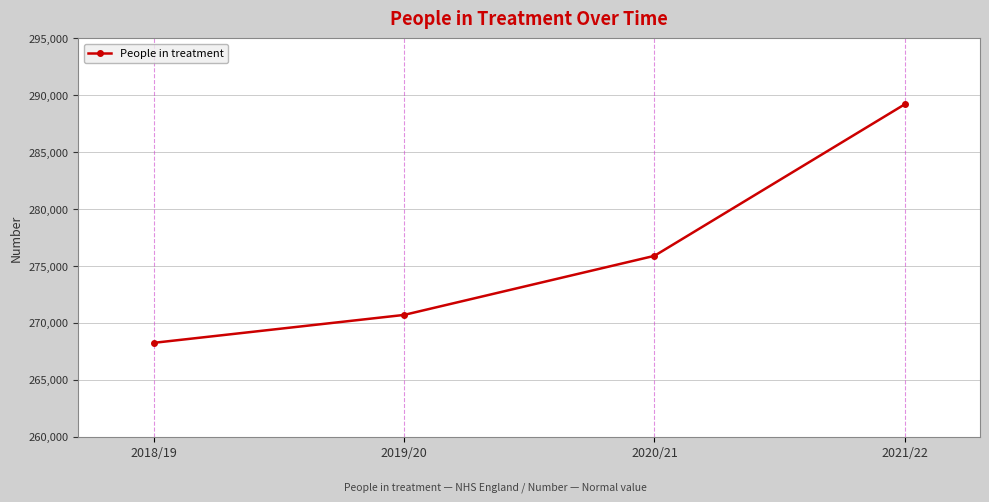

What is the minimum value shown in the chart?

268251